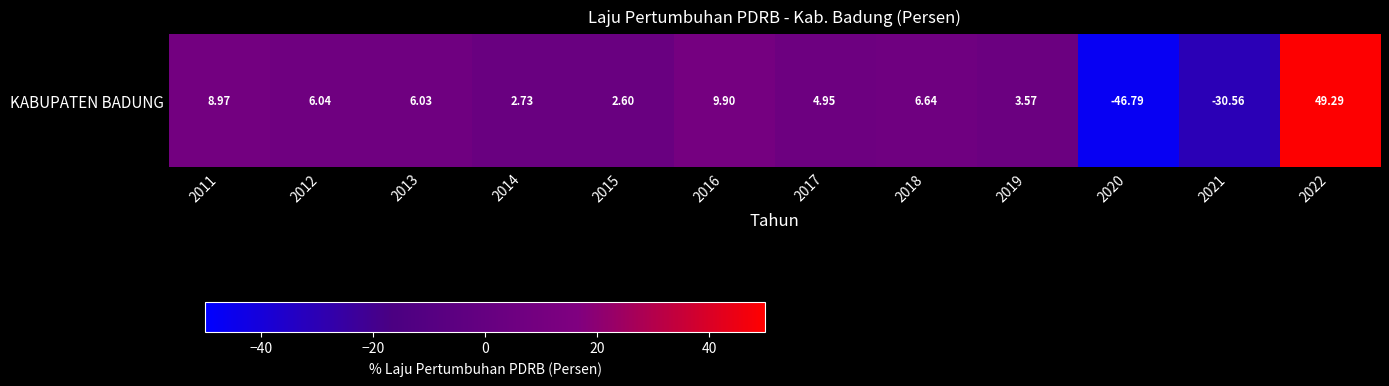

What is the minimum value shown in the chart?

-46.8